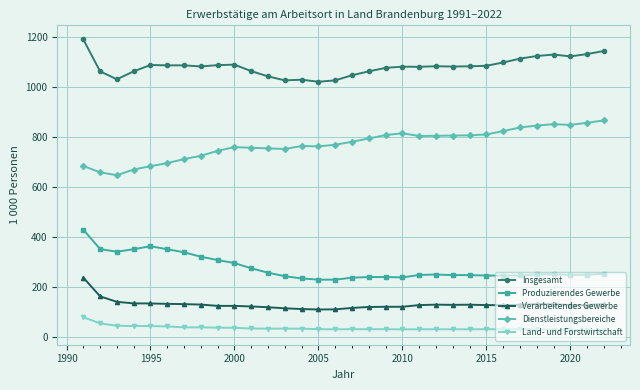

Rank the series by their maximum value, from lowest to highest.

Land- und Forstwirtschaft, Verarbeitendes Gewerbe, Produzierendes Gewerbe, Dienstleistungsbereiche, Insgesamt